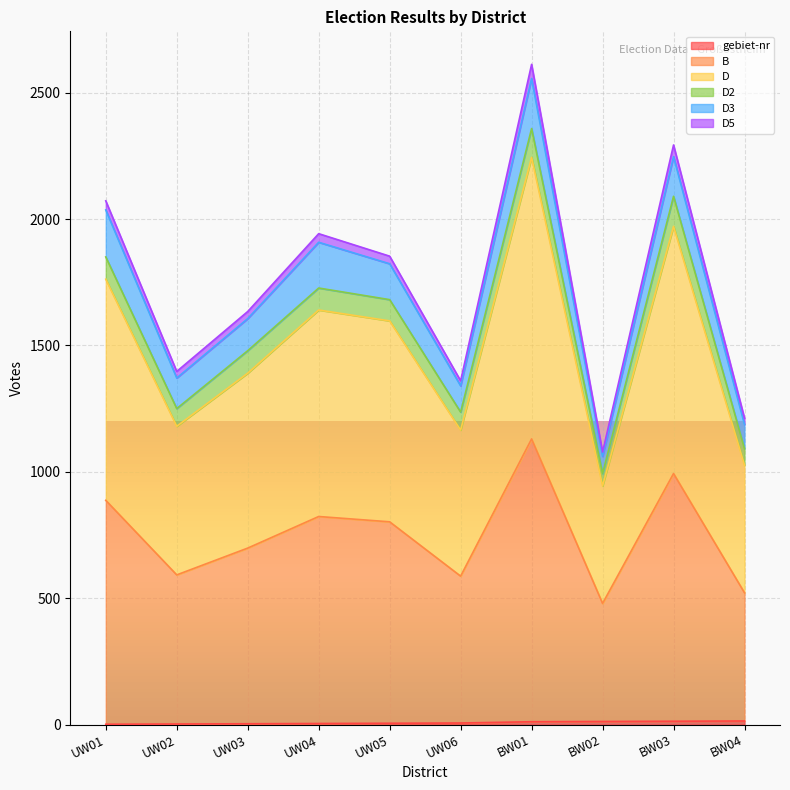

Where is the first local maximum for D?

UW04